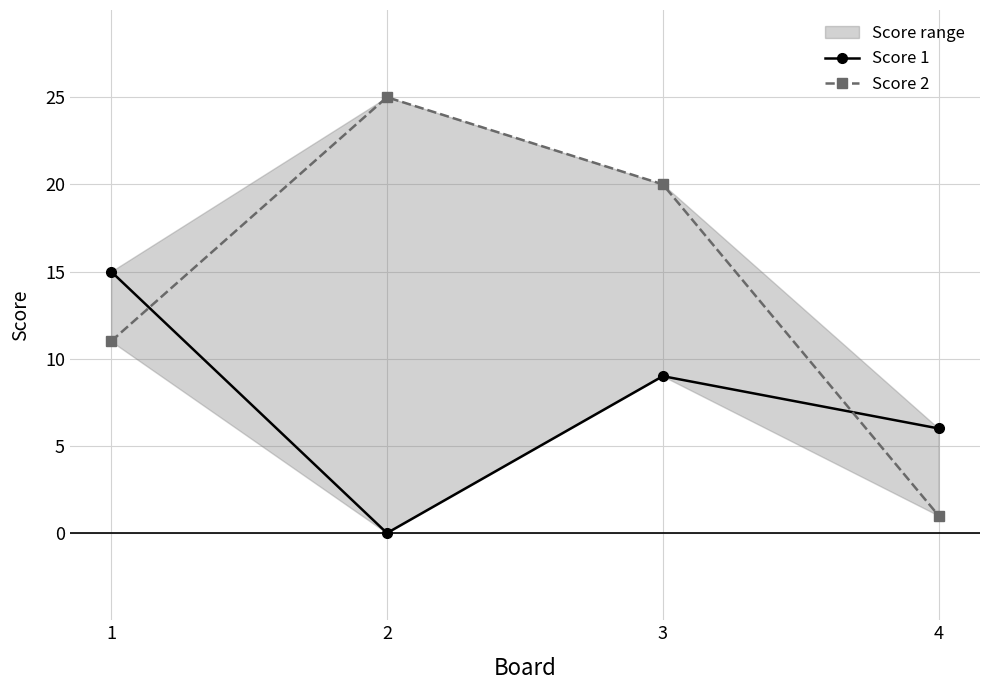

Which series has the largest total across all categories?

Score 2